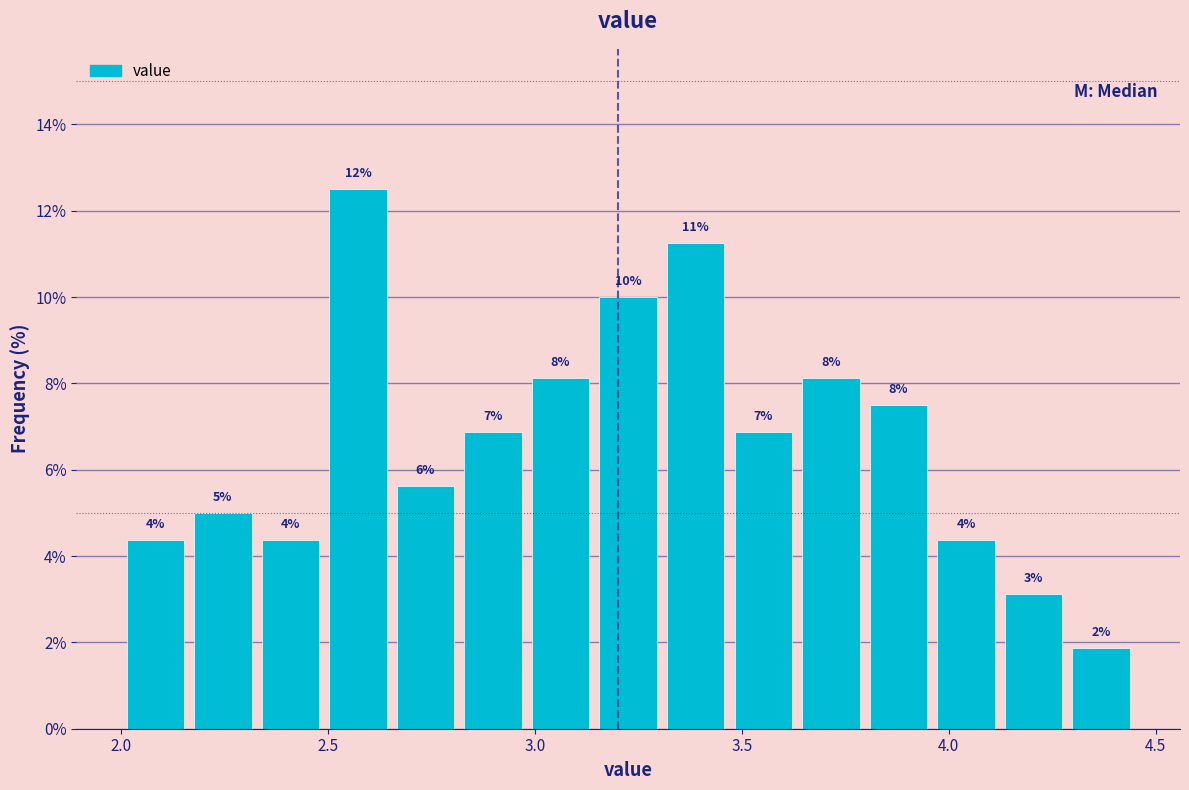

Around what value on the x-axis is the tallest bar? Give the approximate position of its centre, as read against the axis.

2.55